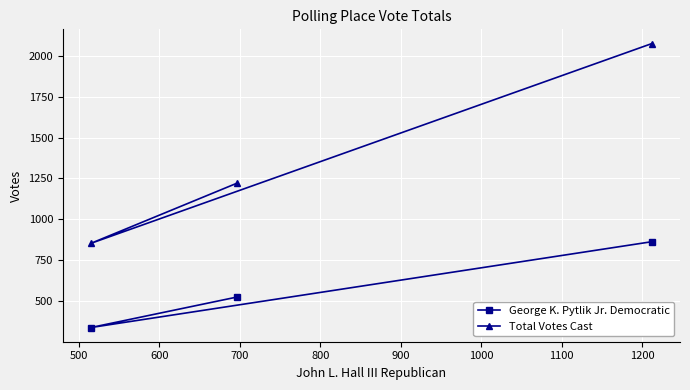

Reading left to right, what are all the values shown in this chart?

George K. Pytlik Jr. Democratic: 338	525	863
Total Votes Cast: 853	1222	2075